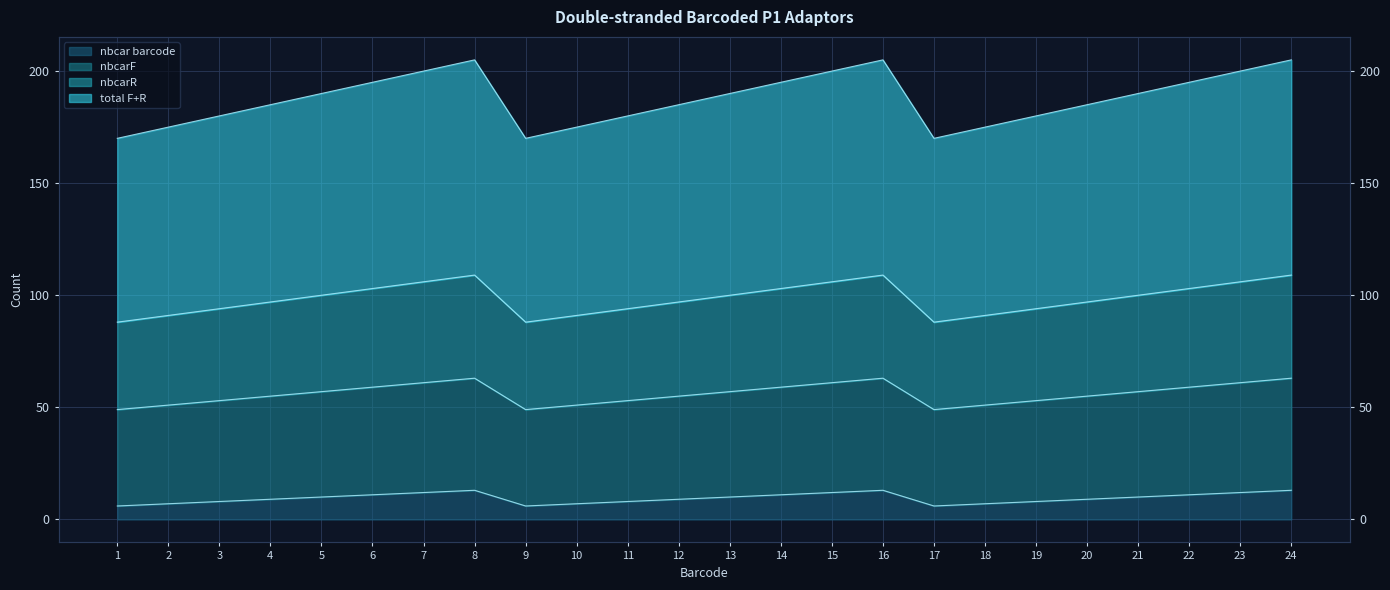

The value of nbcarF at 7 is 61. True or false?

True